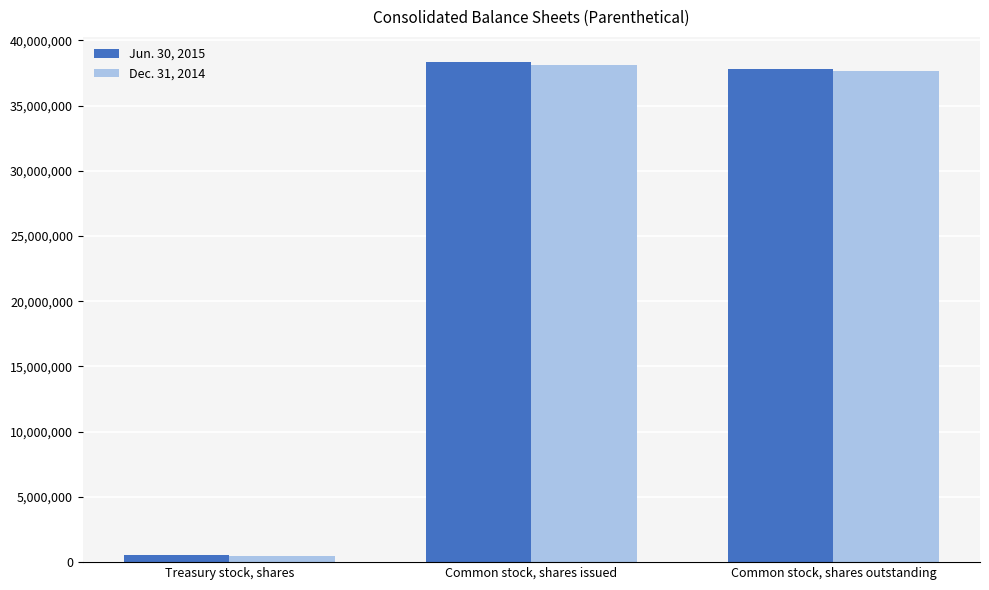

Reading left to right, transcribe all the data shown in this chart.

Jun. 30, 2015: 515700	38351367	37835667
Dec. 31, 2014: 447382	38125363	37677981